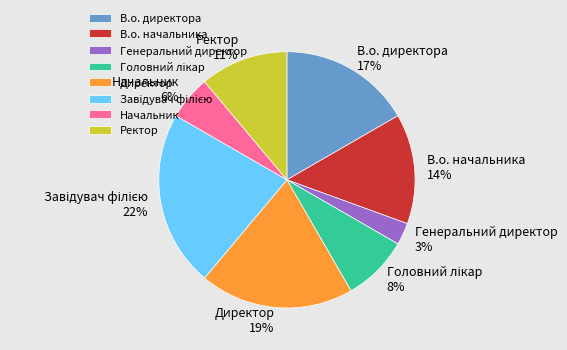

To the nearest percent, what is the average slice percentage?

12%